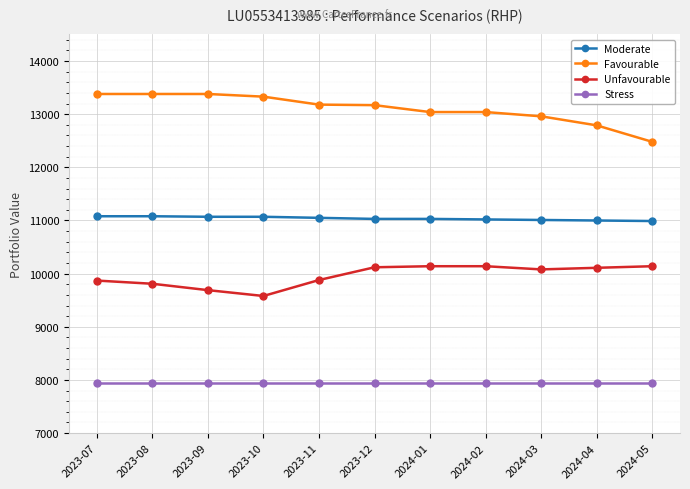

Is this an area chart (filled region under the line)?

No